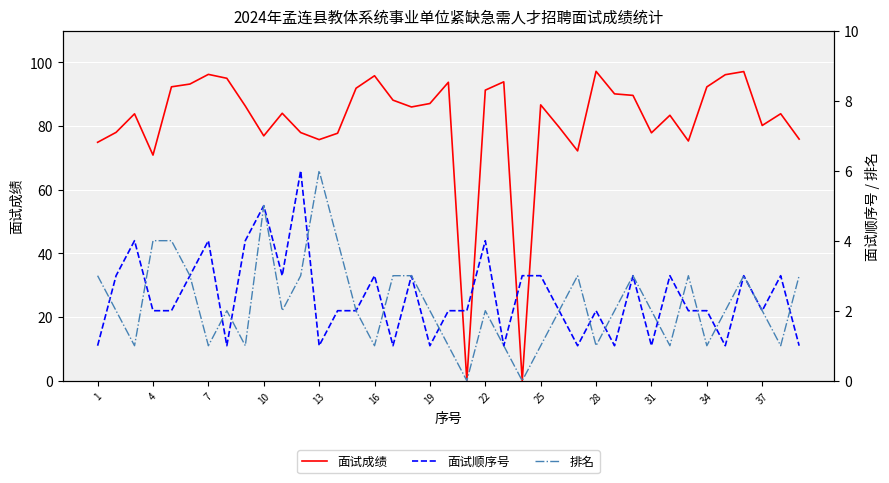

The value of 面试成绩 at 10 is 109.0. True or false?

False